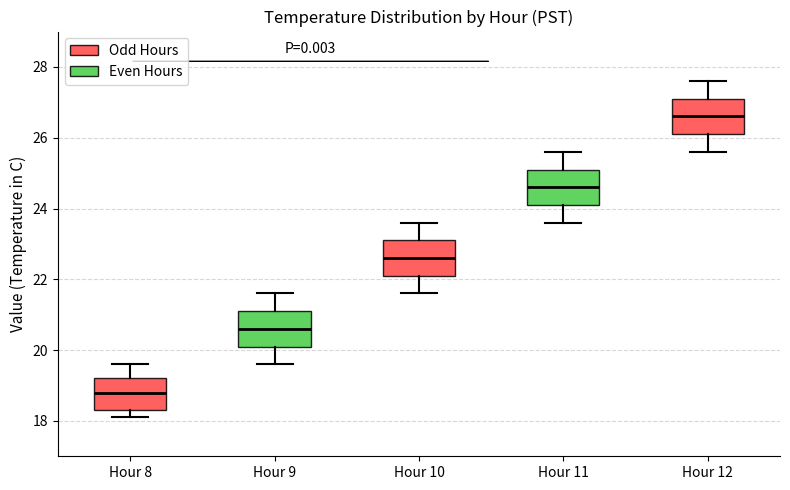

Which box has the lowest median line?

Hour 8